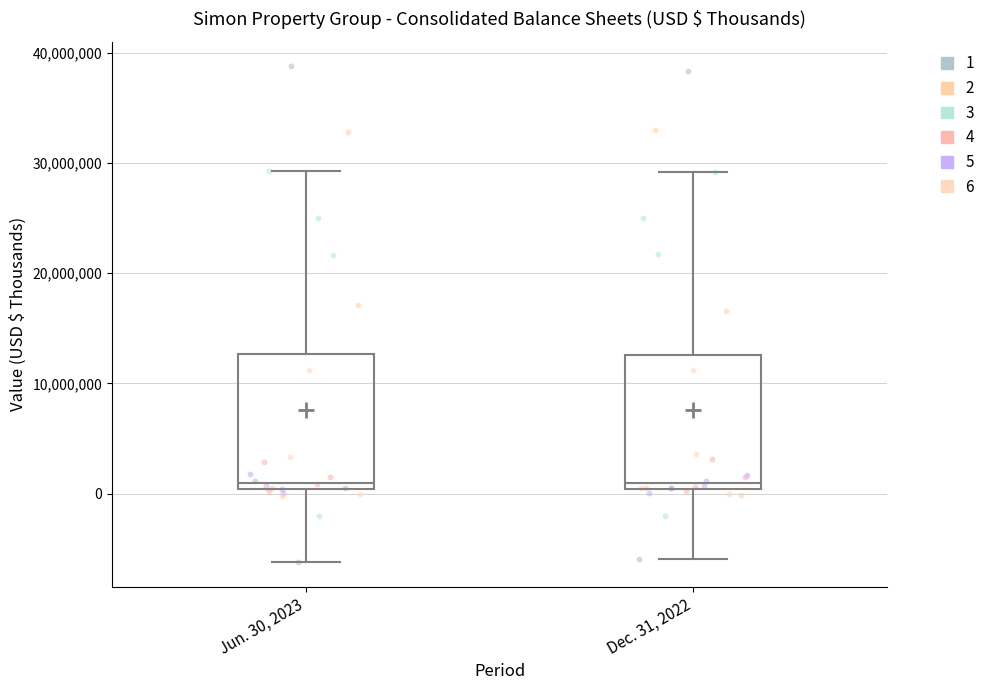

Reading left to right, transcribe this box plot: for each box, give where its median line is, the range the box spans, and where its two whiskers end, as read against the y-axis. The values are not printed on the chart, so give them approximately, as read against the axis.

Jun. 30, 2023: median 1000000, box 0 to 13000000, whiskers -6000000 to 29000000
Dec. 31, 2022: median 1000000, box 0 to 13000000, whiskers -6000000 to 29000000